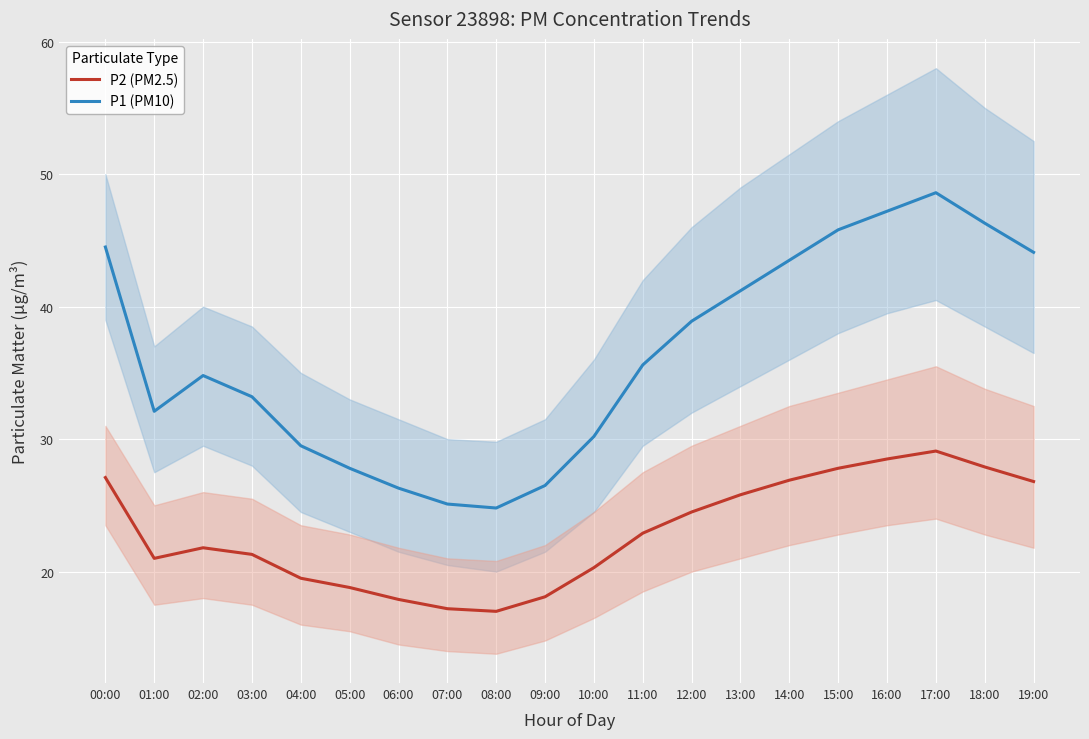

What is the difference between the P1 (PM10) values at 11:00 and 13:00?

5.6